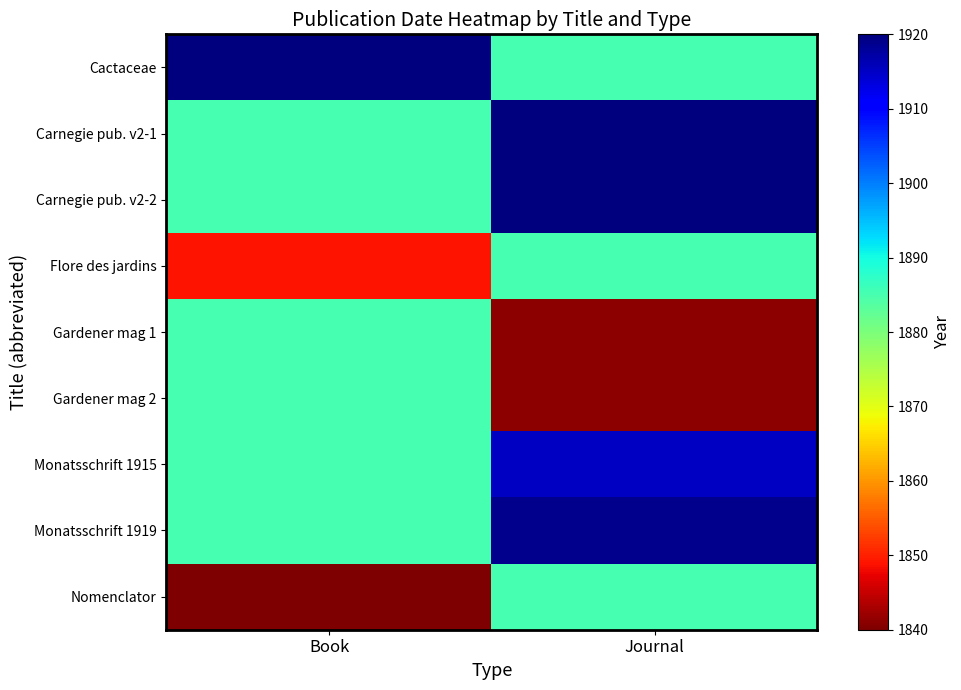

What is the greatest value displayed?

1920